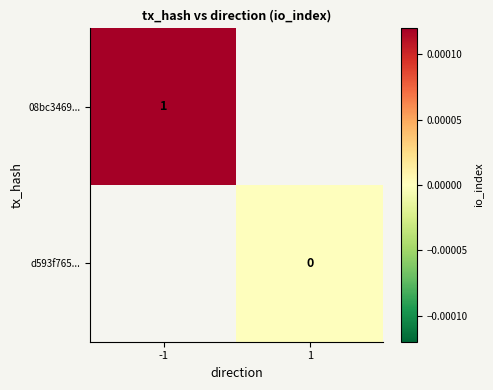

Is the value of 08bc3469... at -1 greater than the value of d593f765... at 1?

Yes